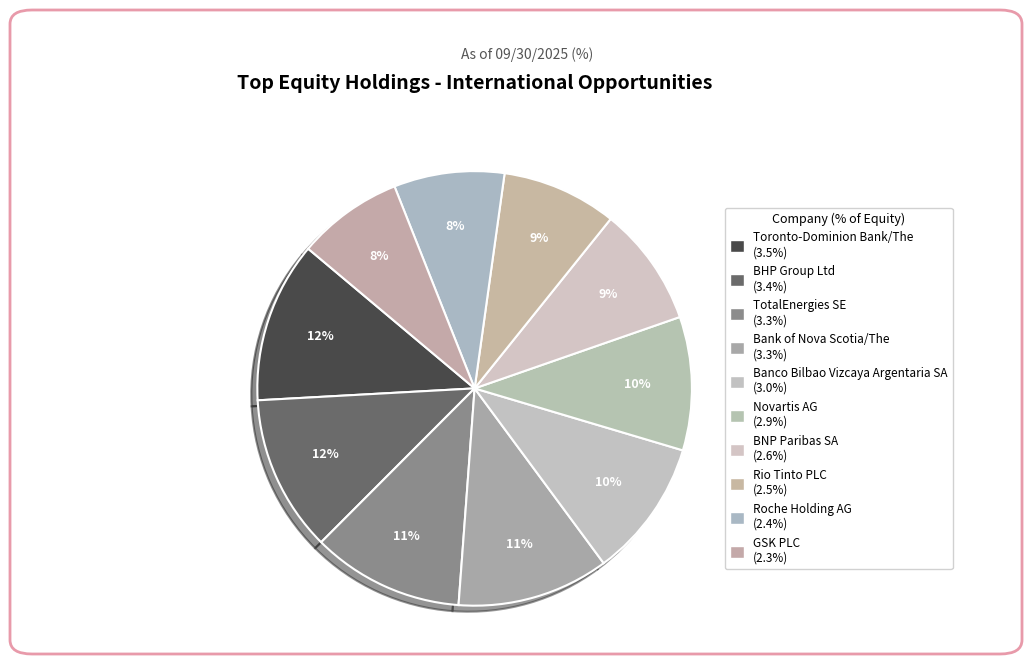

Combined, what portion of the pie is Novartis AG and Bank of Nova Scotia/The?

21.2%